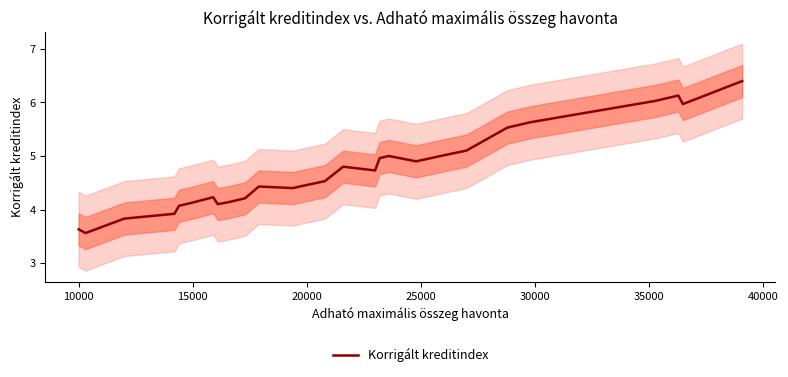

Reading left to right, transcribe all the data shown in this chart.

3.6	3.6	3.8	3.9	4.1	4.1	4.1	4.2	4.1	4.1	4.2	4.4	4.4	4.4	4.5	4.8	4.7	5.0	5.0	4.9	5.0	5.1	5.5	5.6	6.0	6.1	6.0	6.4